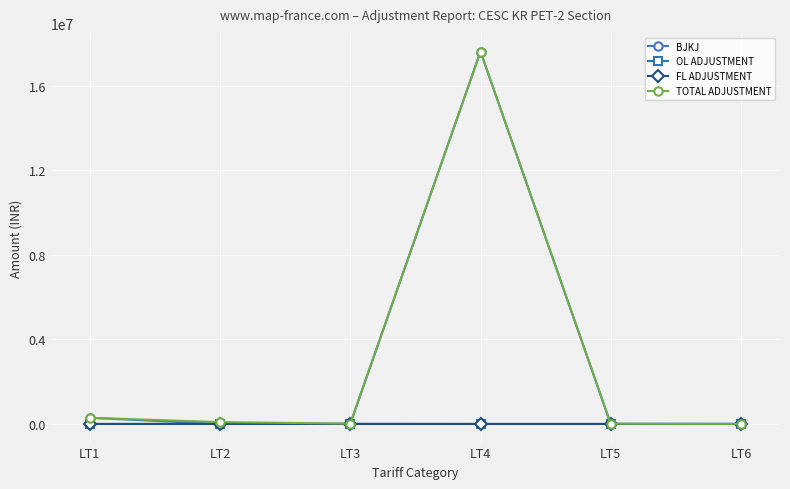

Which series has the widest spread of values?

BJKJ